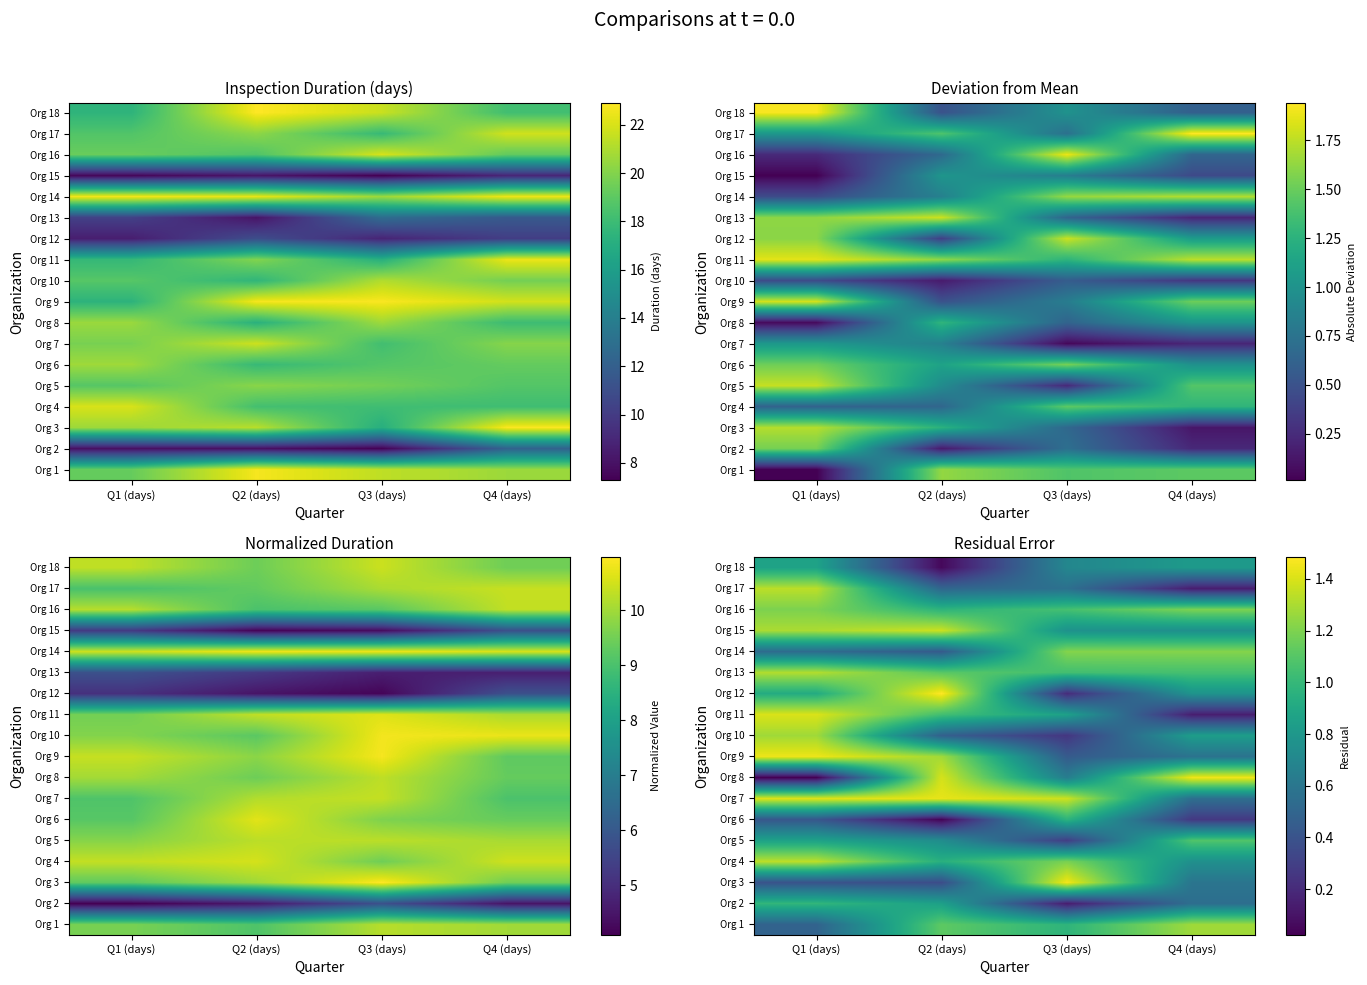

What is the total value across all series at Q2 (days)?

15.6